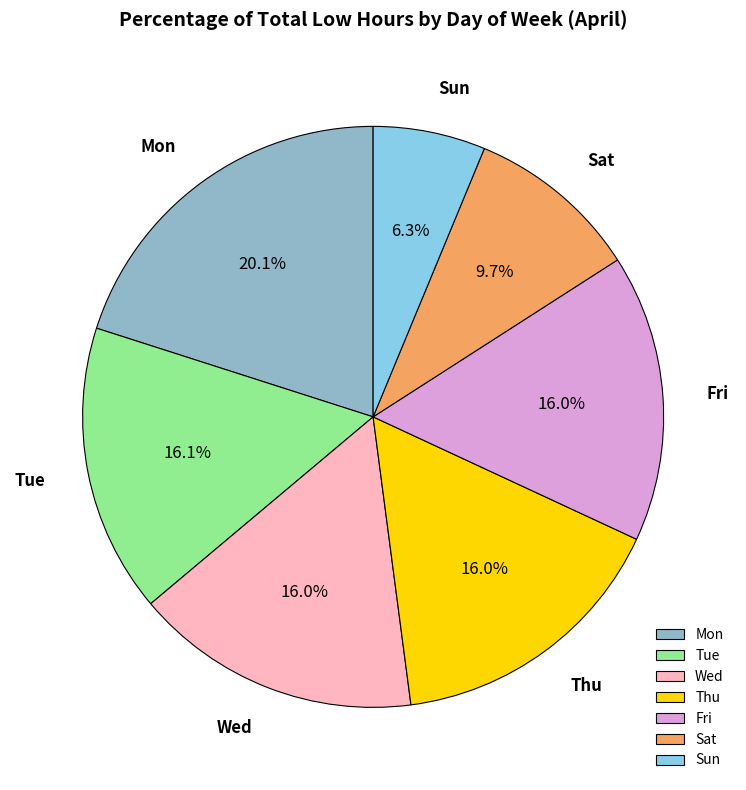

What portion of the pie excludes Fri?

84.0%